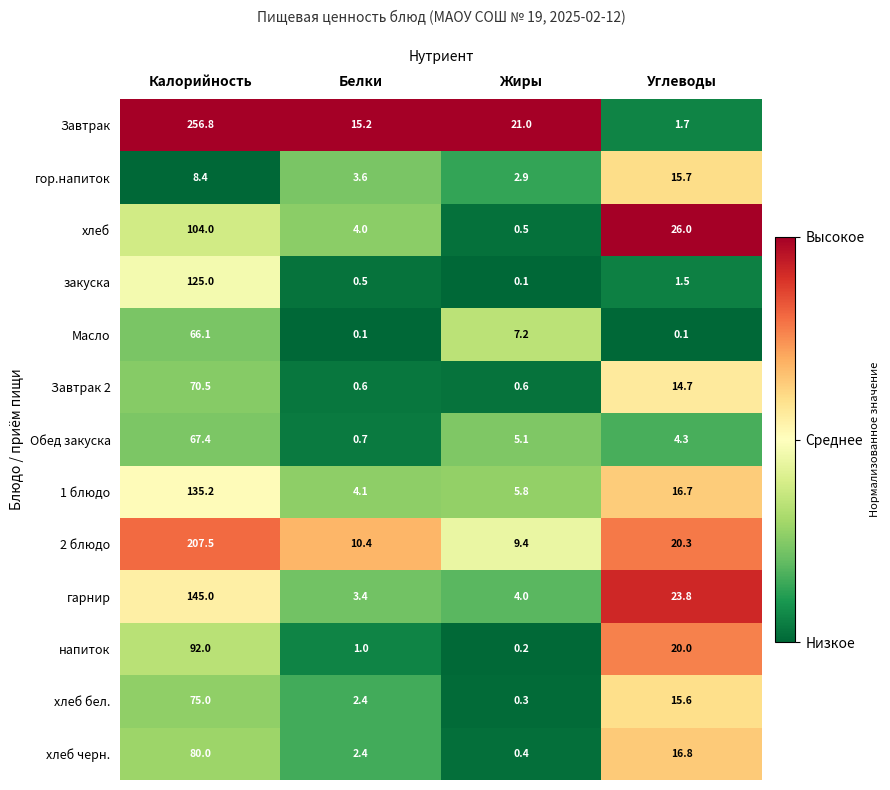

Rank the series at Углеводы from lowest to highest value.

Масло, закуска, Завтрак, Обед закуска, Завтрак 2, хлеб бел., гор.напиток, 1 блюдо, хлеб черн., напиток, 2 блюдо, гарнир, хлеб